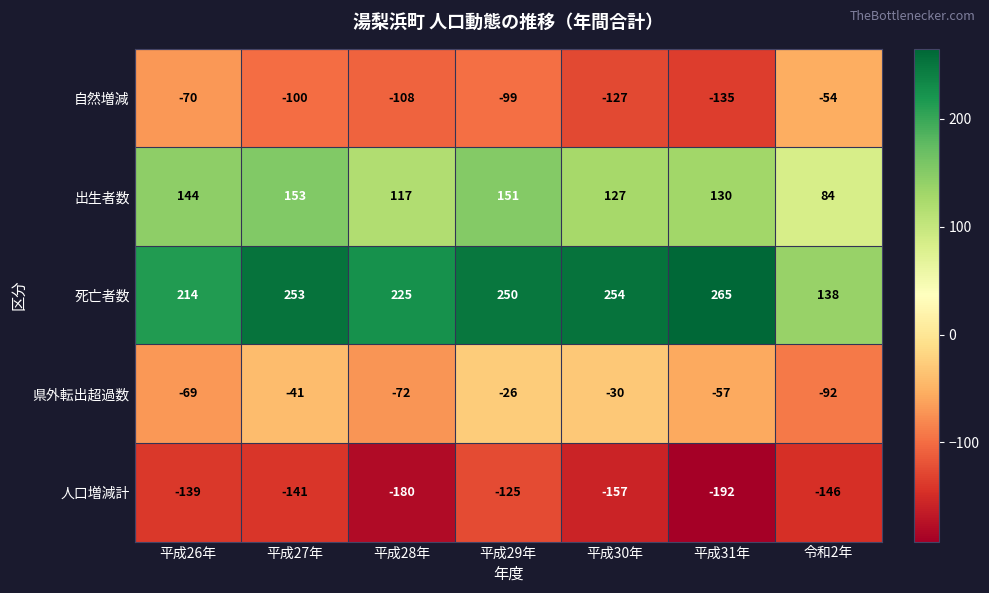

What is the difference between the second highest and minimum values in the 出生者数 series?

67